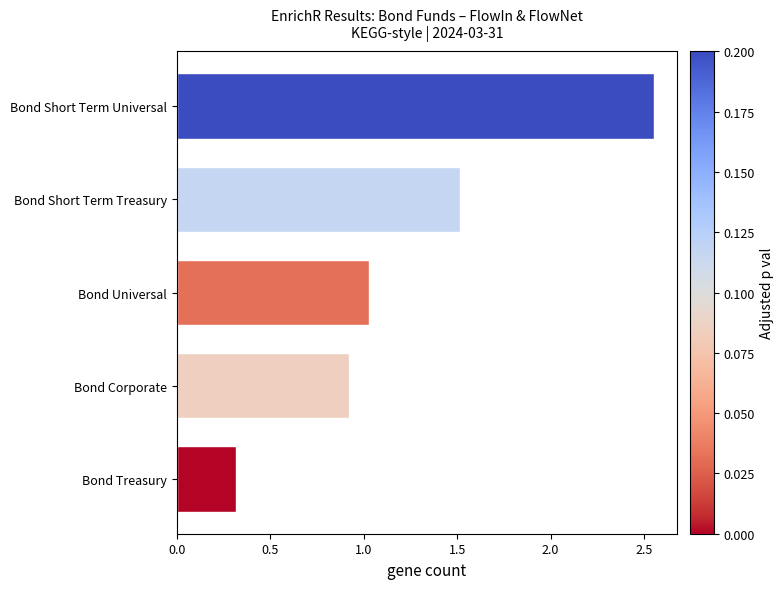

Which has a higher value, Bond Short Term Treasury or Bond Short Term Universal?

Bond Short Term Universal